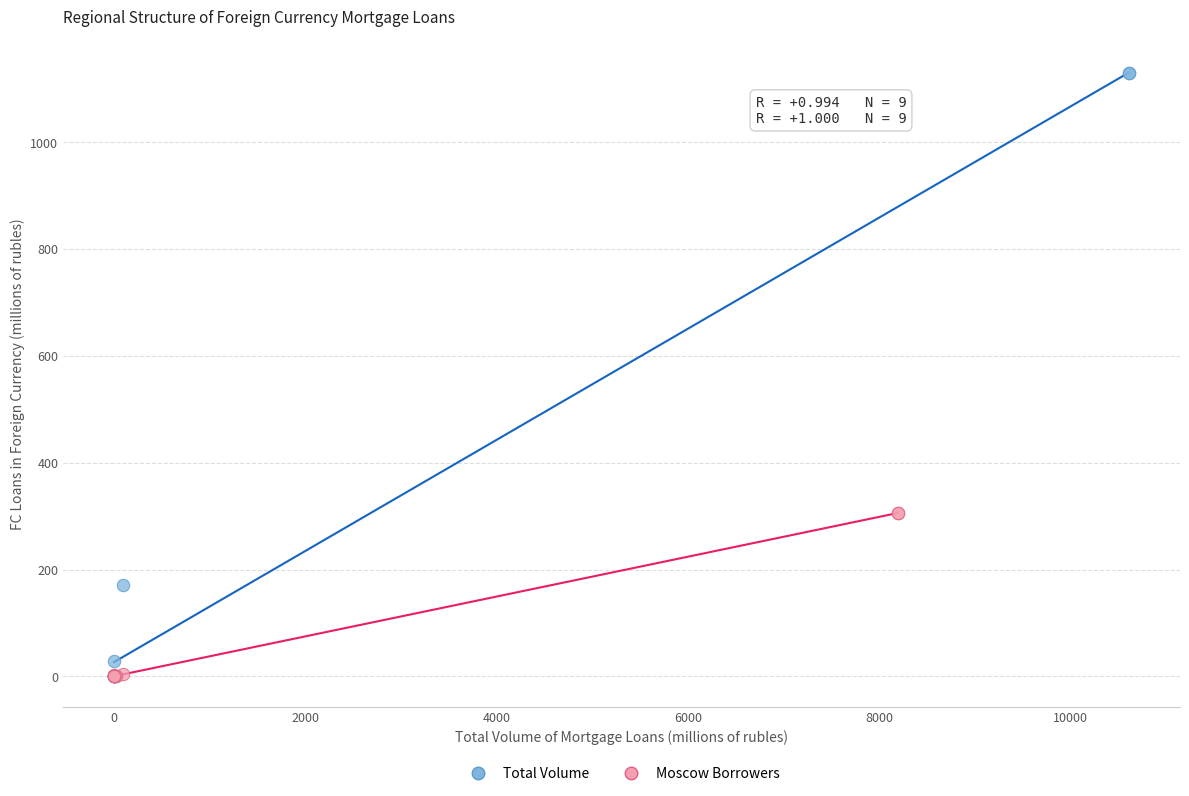

Which series has the widest spread of Y values?

Total Volume